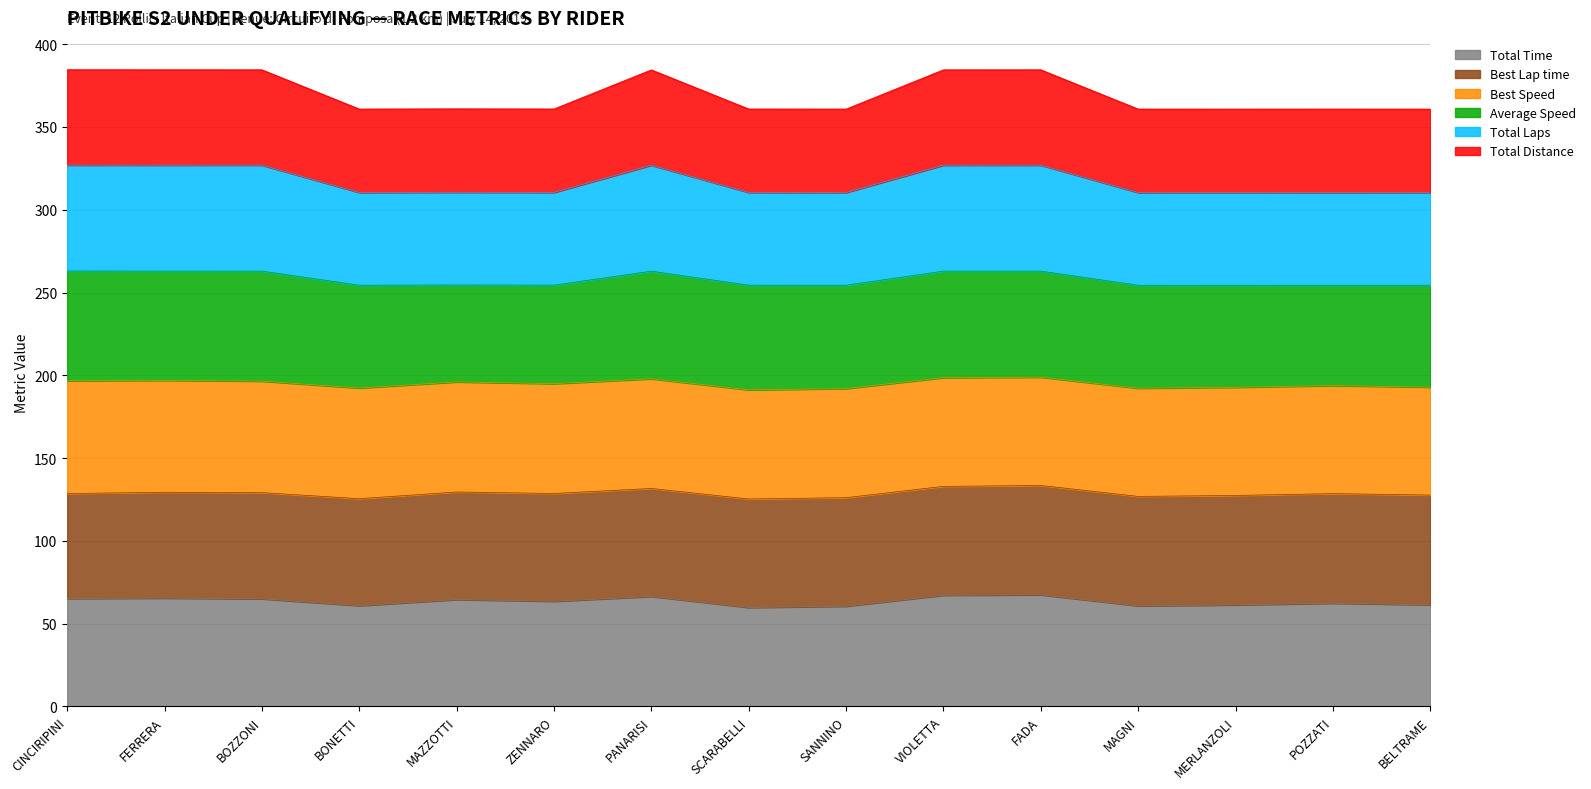

Which series has the largest range (max minus min)?

Total Laps